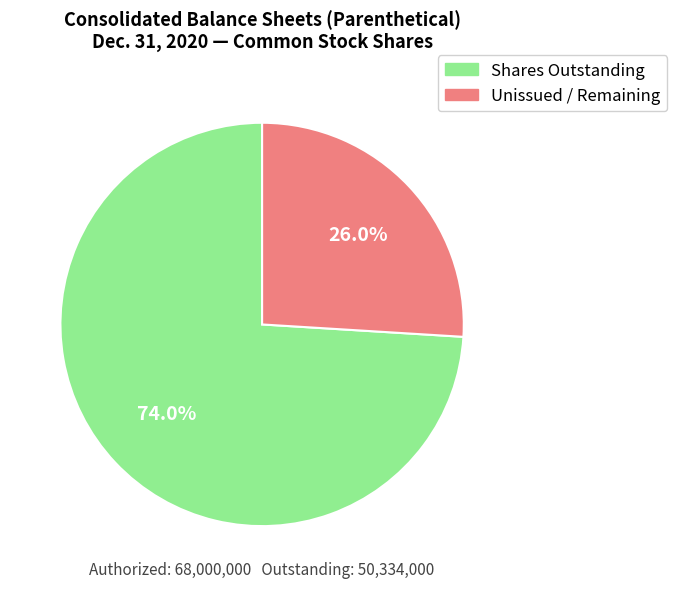

Which category has the smallest portion of the pie?

Unissued / Remaining